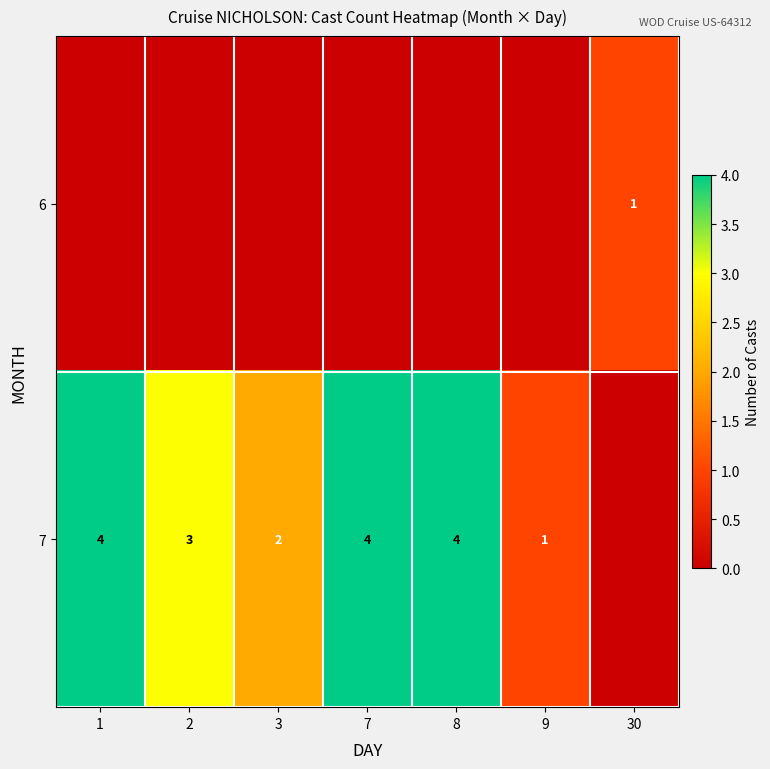

How many positive values does the 7 series have?

6